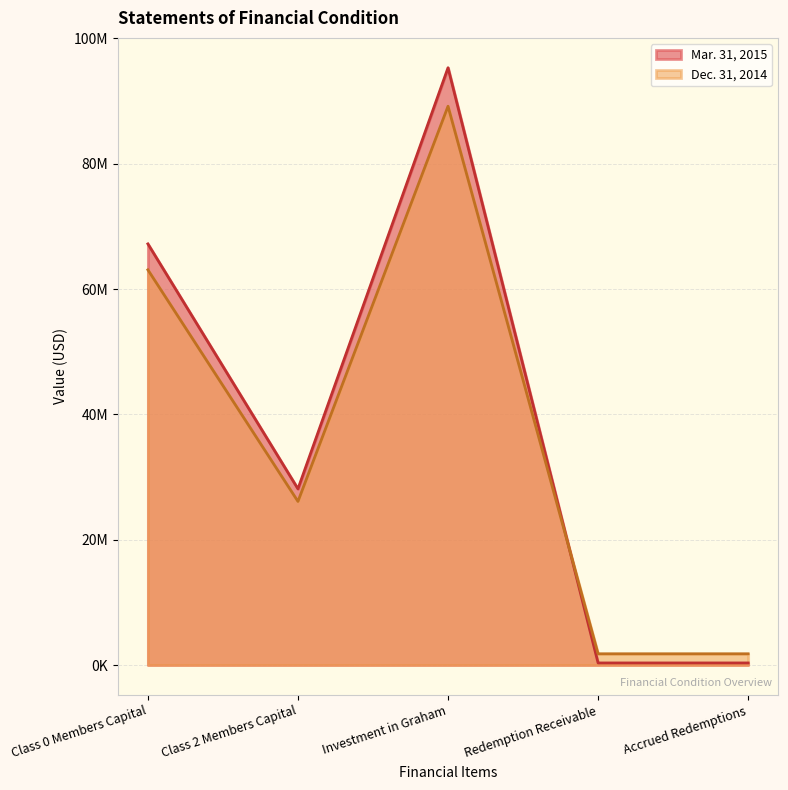

Where does the Dec. 31, 2014 series first go above 26108985?

Class 0 Members Capital